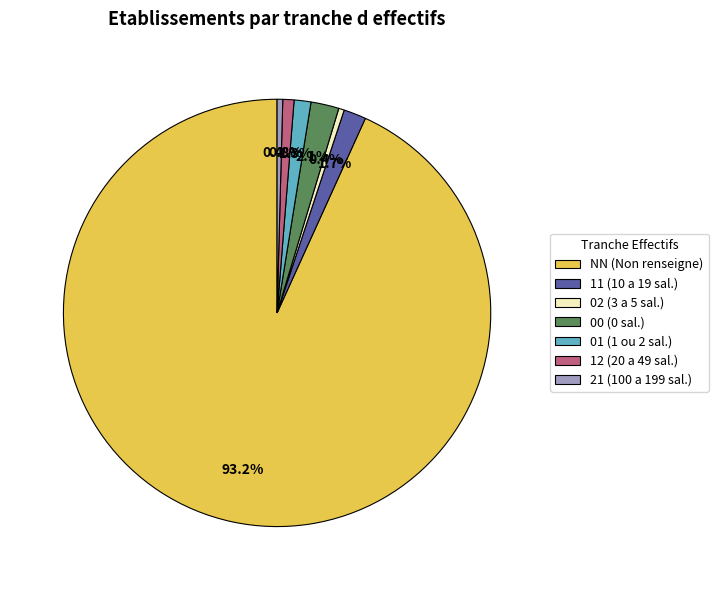

To the nearest percent, what is the average slice percentage?

14%